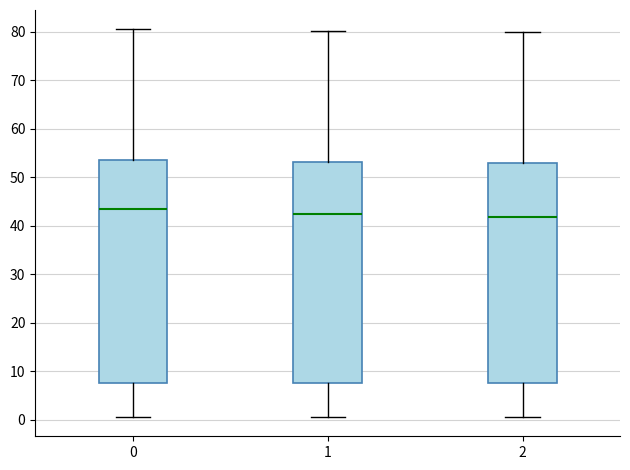

Reading left to right, transcribe this box plot: for each box, give where its median line is, the range the box spans, and where its two whiskers end, as read against the y-axis. The values are not printed on the chart, so give them approximately, as read against the axis.

0: median 44, box 8 to 54, whiskers 1 to 81
1: median 42, box 8 to 53, whiskers 1 to 80
2: median 42, box 8 to 53, whiskers 1 to 80